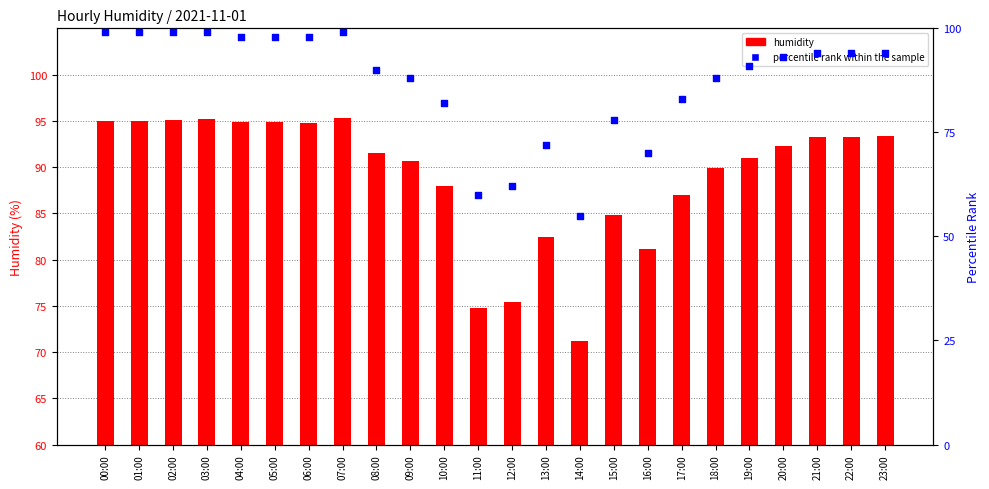

What are all the series names shown in the legend?

humidity, percentile rank within the sample